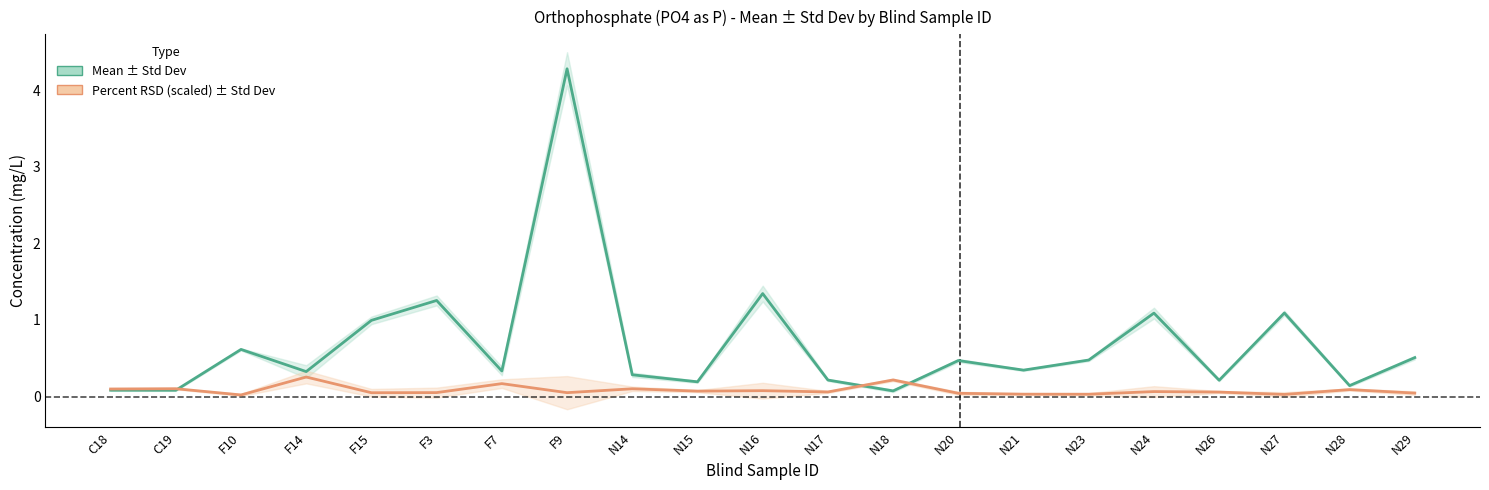

Rank the series at N15 from highest to lowest value.

Mean, Percent RSD (scaled)